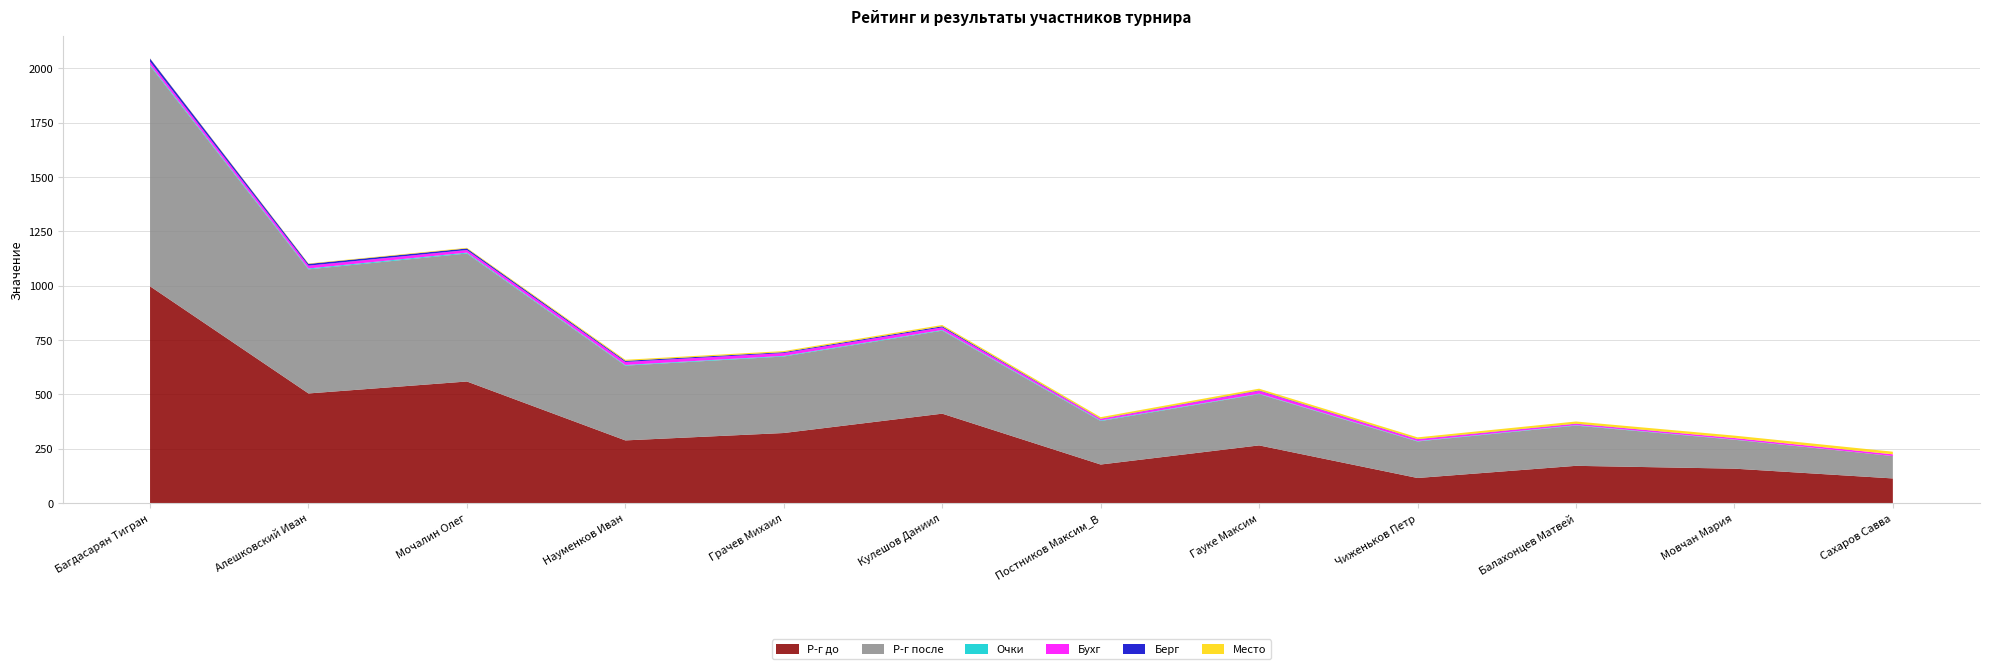

Reading left to right, what are all the values shown in this chart?

Р-г до: 997	504	559	288	322	411	177	265	115	171	158	113
Р-г после: 1015	571	589	344	352	382	200	236	168	185	133	103
Очки: 5	4	4	3	3	3	3	2	2	2	1	0
Бухг: 14	13	12	14	13	12	7	13	8	6	7	8
Берг: 14	8	7	5	4	5	1	2	1	1	0	0
Место: 1	2	3	5	5	6	7	8	8	10	11	12